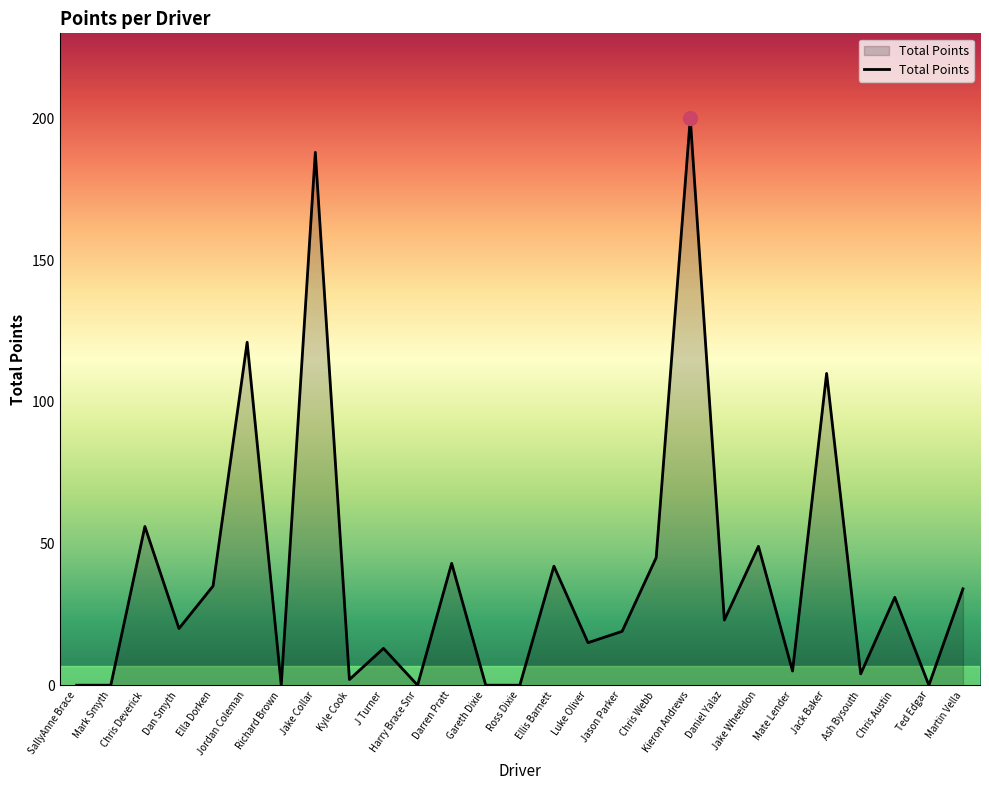

At which label is the value closest to 100?

Jack Baker